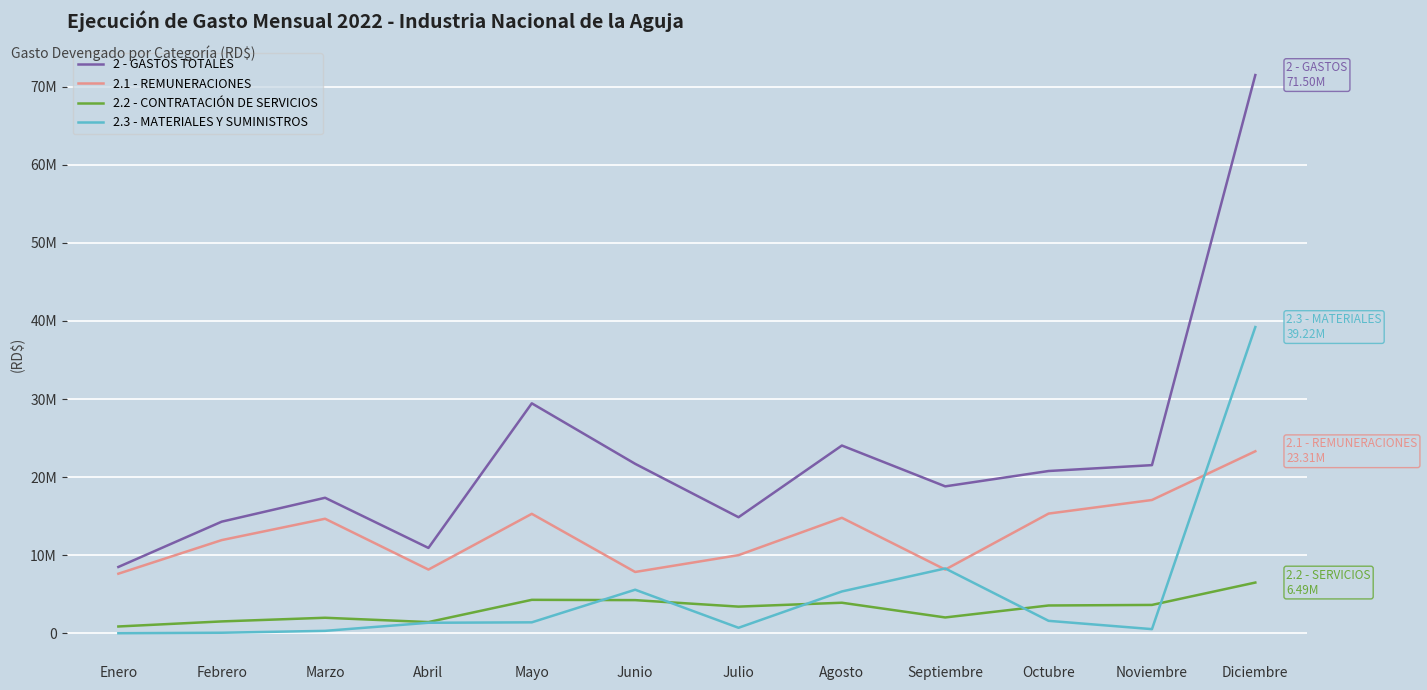

Reading right to left, list all the values displayed in this chart.

2 - GASTOS TOTALES: Diciembre=71498843.9	Noviembre=21532339.0	Octubre=20779349.2	Septiembre=18813757.6	Agosto=24043436.4	Julio=14859521.2	Junio=21701847.7	Mayo=29448831.2	Abril=10925943.4	Marzo=17351906.1	Febrero=14291777.8	Enero=8487967.4
2.1 - REMUNERACIONES: Diciembre=23308778.6	Noviembre=17067730.2	Octubre=15325565.6	Septiembre=8154087.2	Agosto=14785992.8	Julio=10001405.8	Junio=7846107.3	Mayo=15295284.3	Abril=8155363.3	Marzo=14664244.1	Febrero=11929234.7	Enero=7623267.7
2.2 - CONTRATACIÓN DE SERVICIOS: Diciembre=6490561.2	Noviembre=3624975.2	Octubre=3554146.3	Septiembre=2021231.9	Agosto=3906671.5	Julio=3409117.2	Junio=4240664.0	Mayo=4278131.5	Abril=1429696.2	Marzo=1981422.9	Febrero=1513049.4	Enero=864699.7
2.3 - MATERIALES Y SUMINISTROS: Diciembre=39218898.7	Noviembre=525517.6	Octubre=1587227.4	Septiembre=8296592.5	Agosto=5350772.1	Julio=698498.2	Junio=5573403.0	Mayo=1394816.3	Abril=1340883.9	Marzo=305039.0	Febrero=62572.5	Enero=0.0